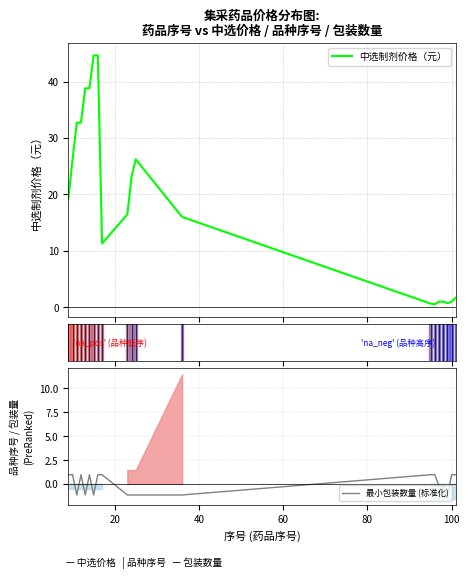

What are all the series names shown in the legend?

中选制剂价格（元）, 最小包装数量 (标准化)